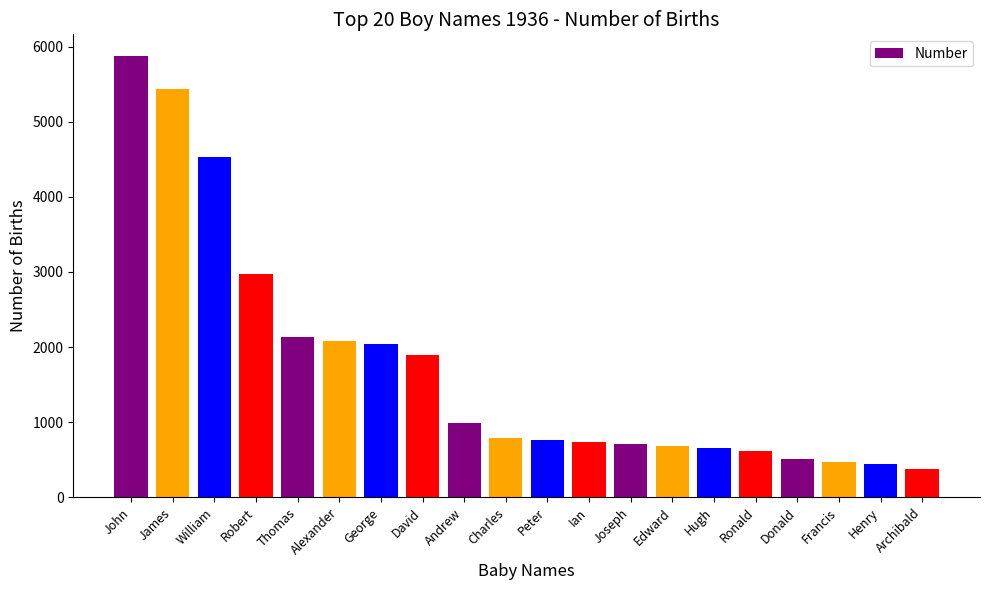

True or false: the data shows 790 at Charles.

True